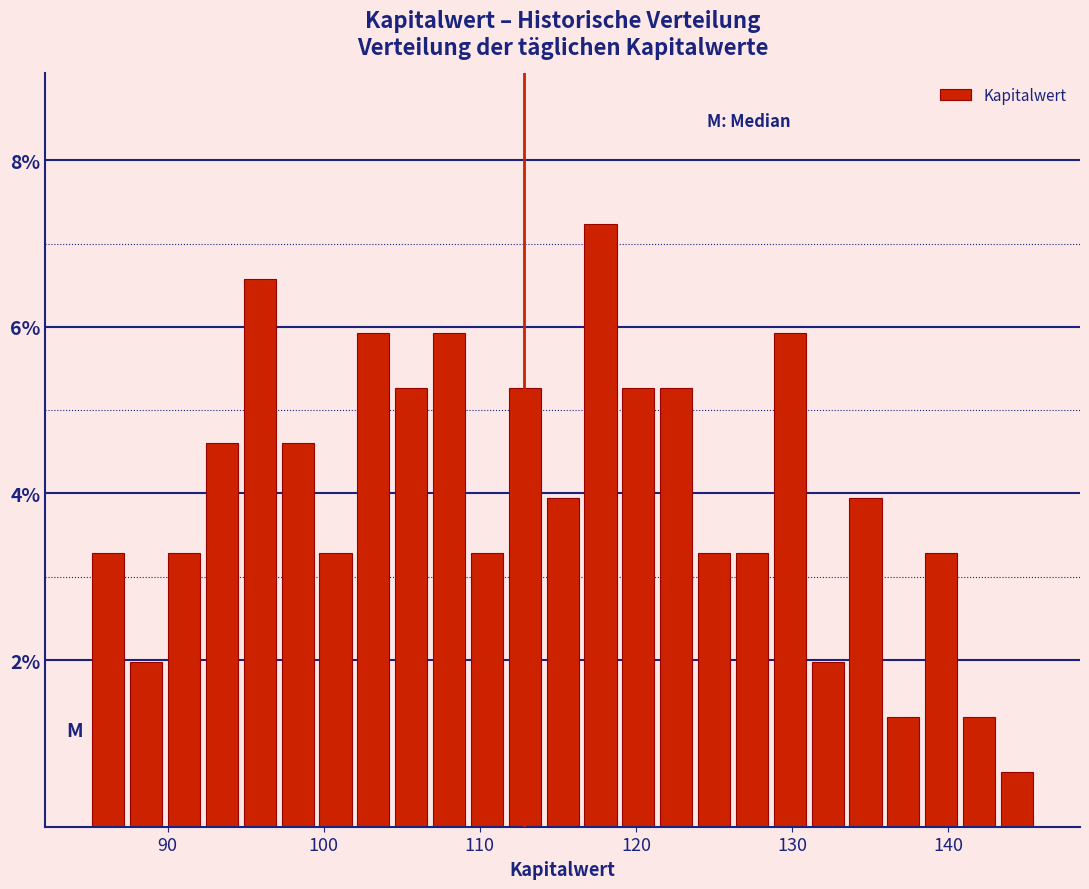

Read against the x-axis, roughly where is the centre of the tallest bar?

118